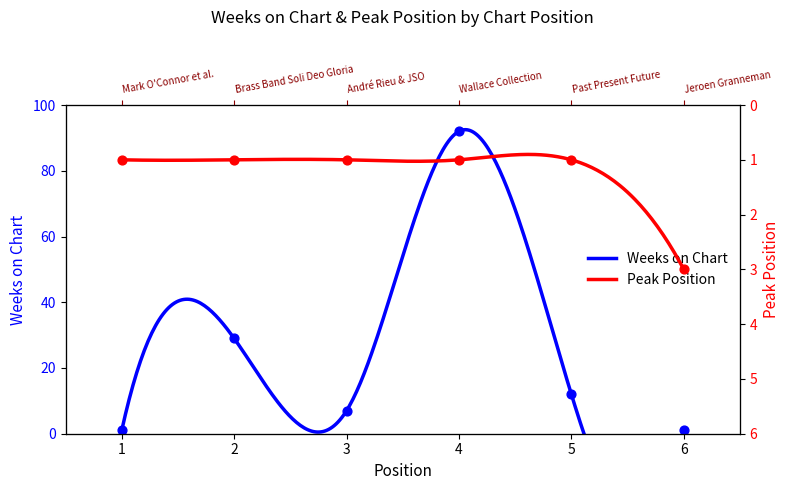

Which series reaches the minimum Y coordinate?

Weeks on Chart